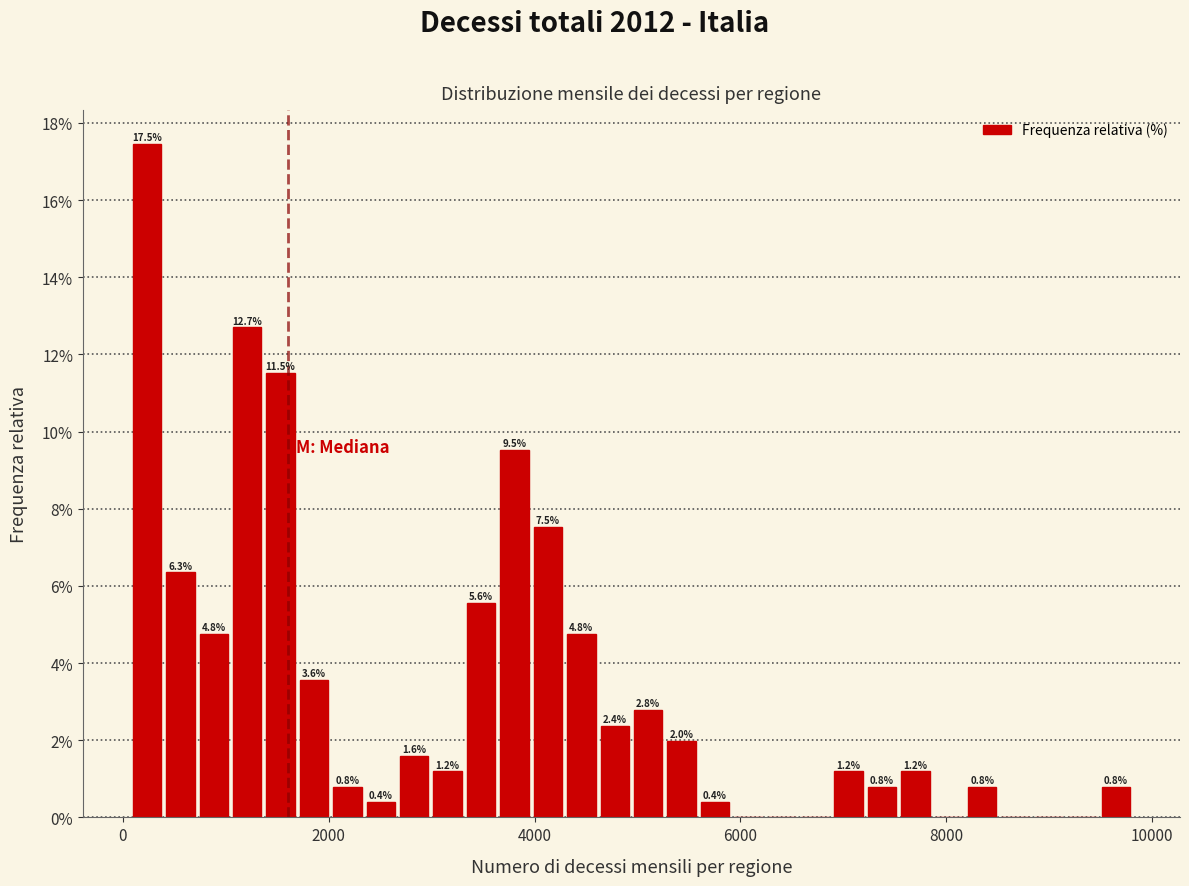

Around what value on the x-axis is the tallest bar? Give the approximate position of its centre, as read against the axis.

200